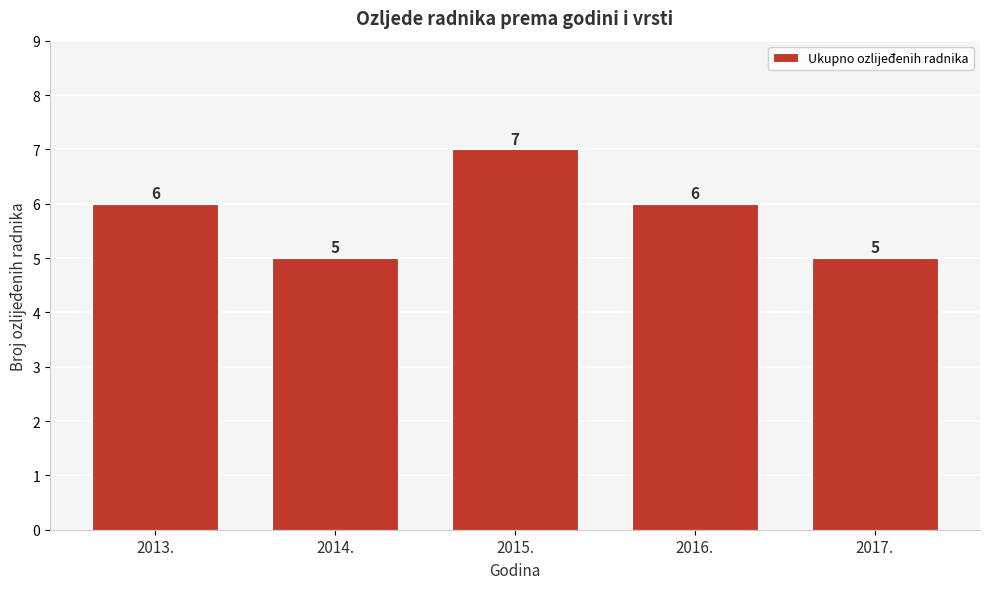

Reading left to right, list all the values displayed in this chart.

2013.=6	2014.=5	2015.=7	2016.=6	2017.=5